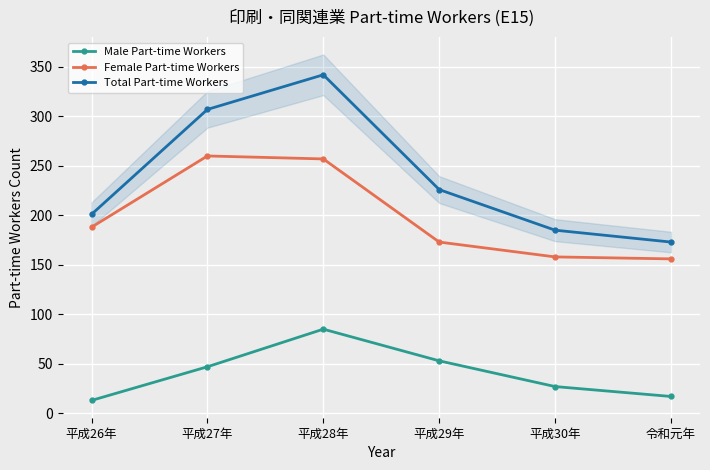

What is the difference between the highest and lowest values at 平成26年?

188